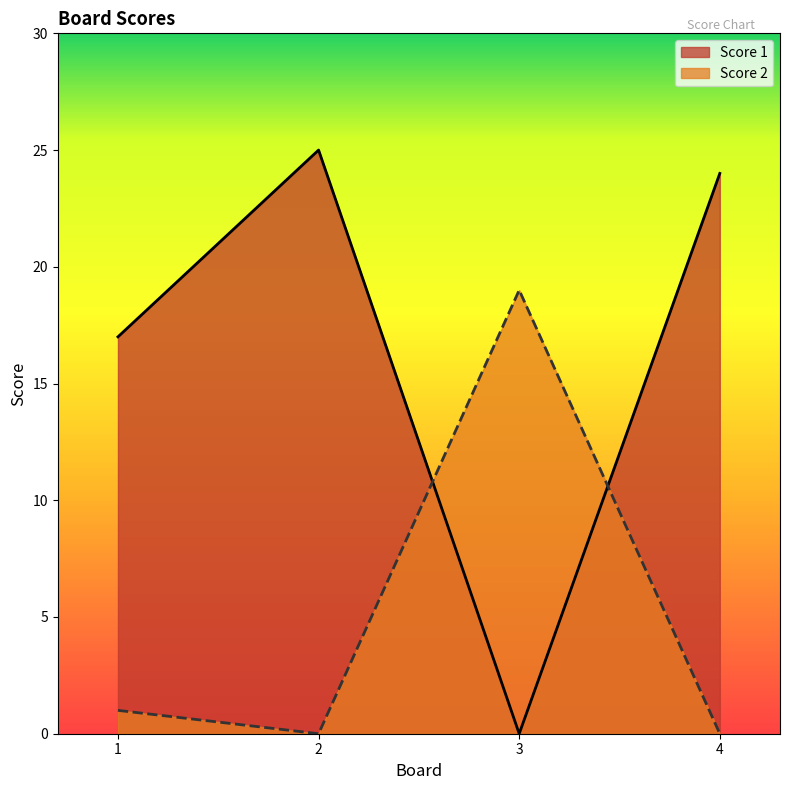

What are all the series names shown in the legend?

Score 1, Score 2